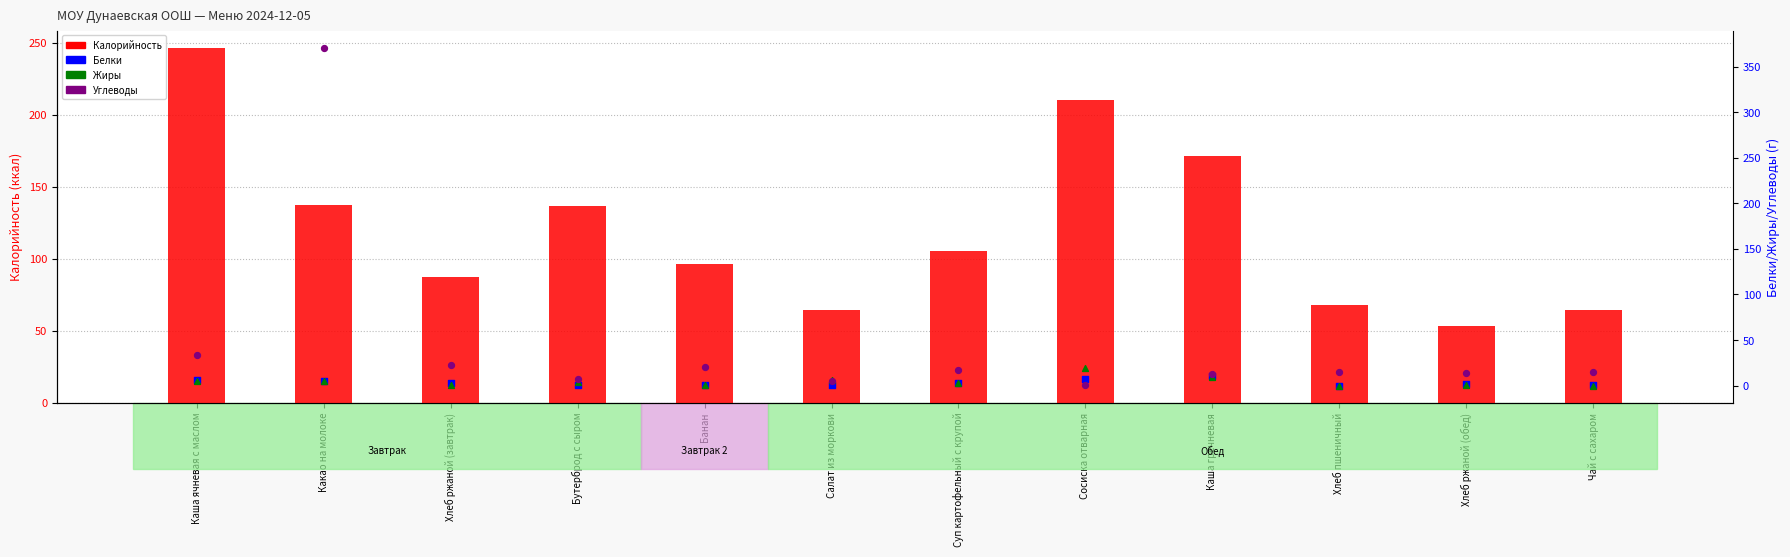

What is the total value across all series at Салат из моркови?

75.9